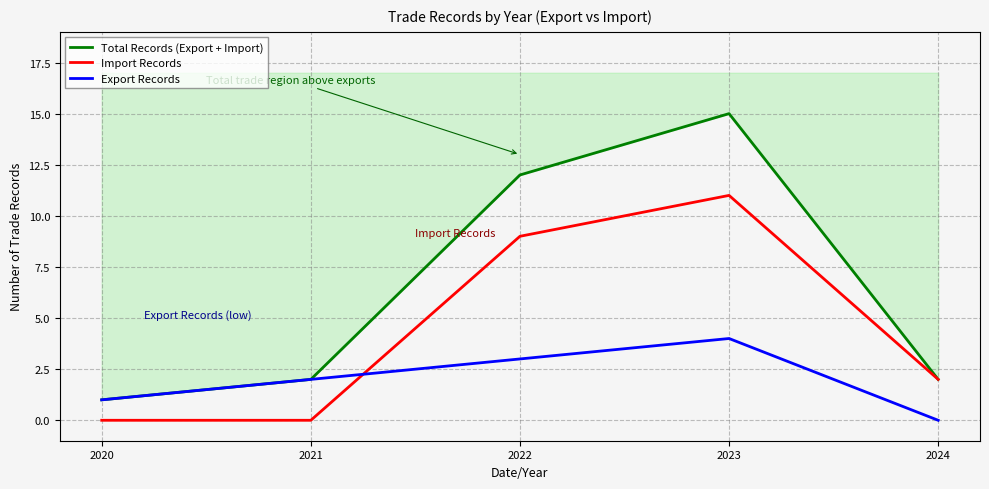

At 2022, list the series in order from largest to smallest.

Total Records (Export + Import), Import Records, Export Records